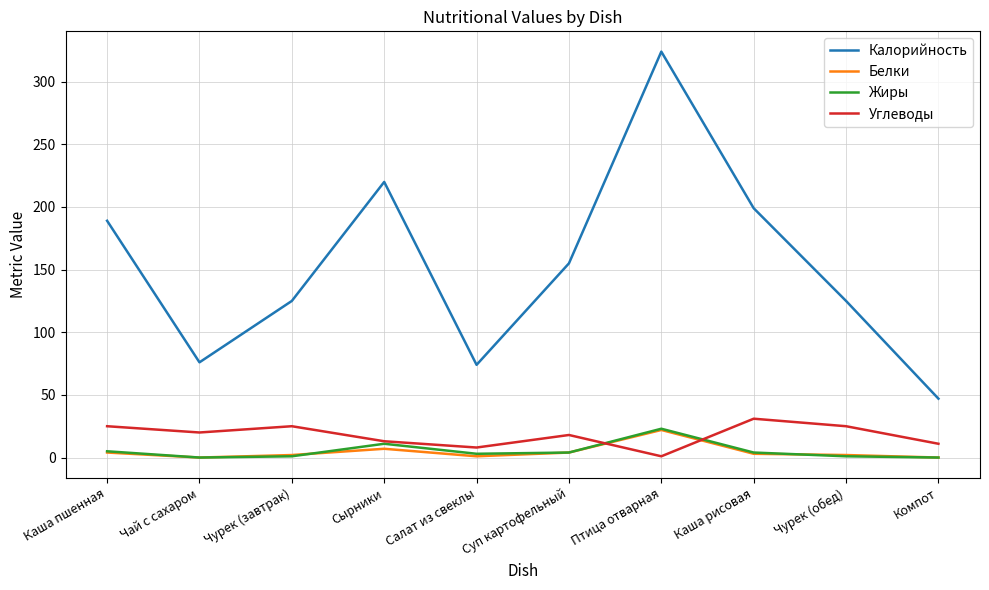

True or false: Жиры and Калорийность cross at least once.

False